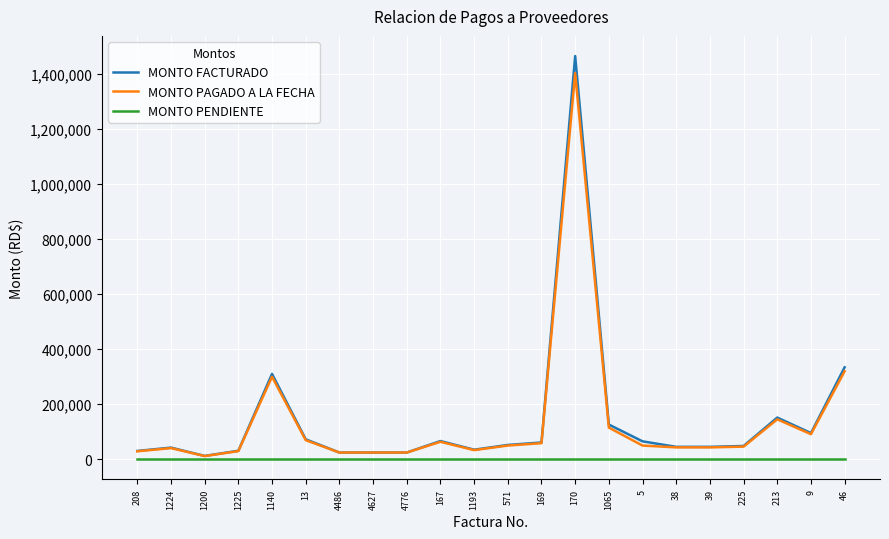

True or false: MONTO PAGADO A LA FECHA has more than 1 interior local peaks.

True